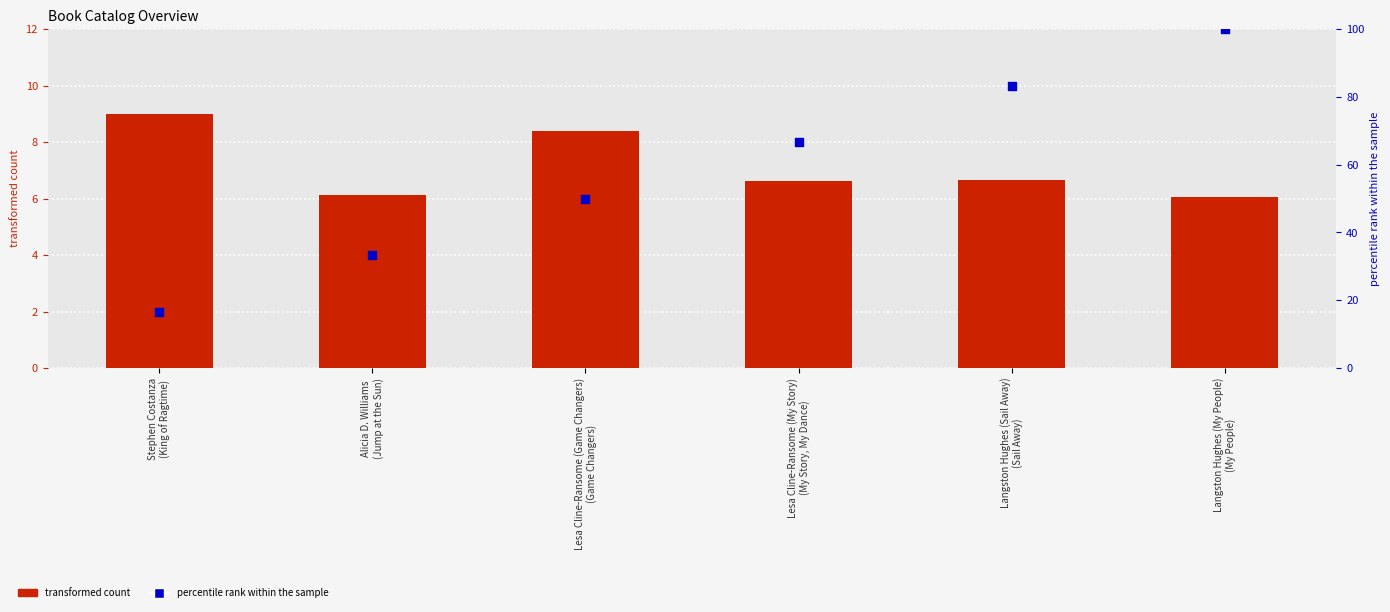

At which category is the sum across all series the highest?

Langston Hughes (My People)
(My People)